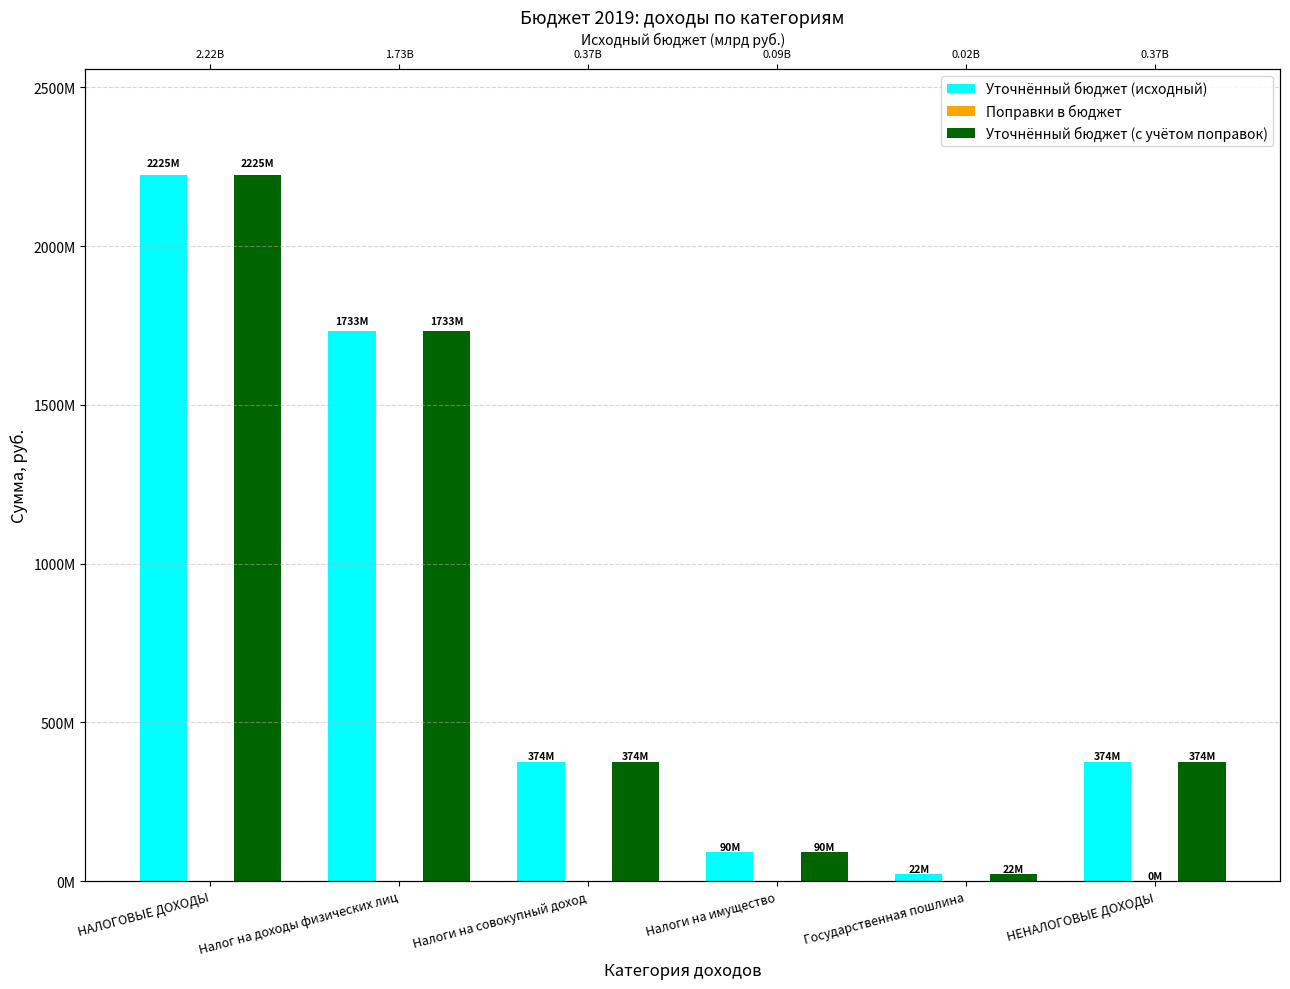

What is the label of the 4th bar from the left?

Налоги на имущество